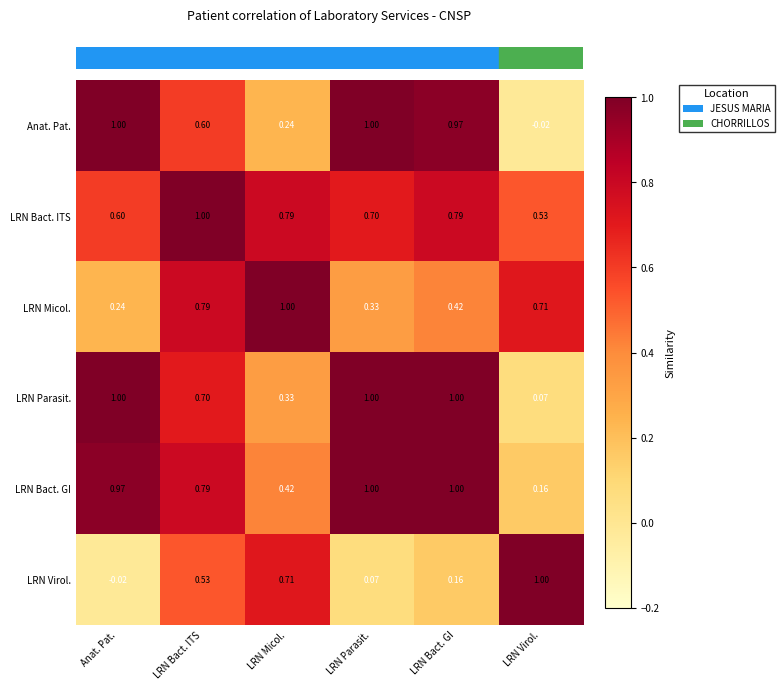

Which series has the largest total across all categories?

LRN Bact. ITS